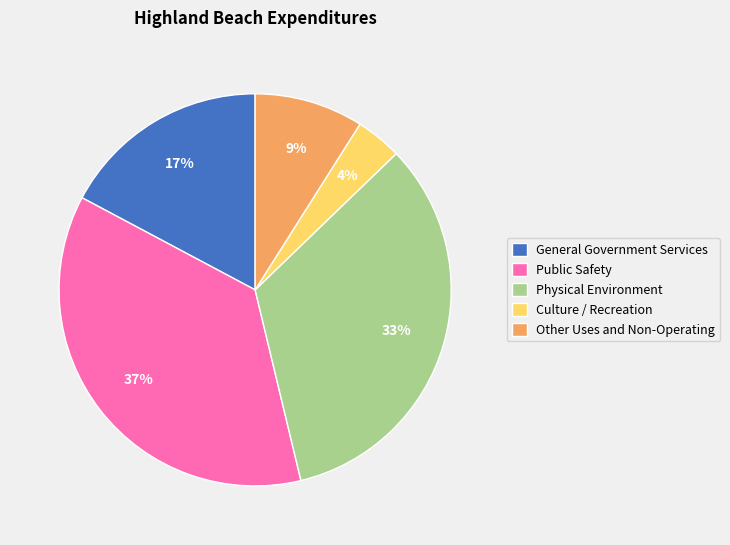

Do Culture / Recreation and Other Uses and Non-Operating together represent more than half of the pie?

No